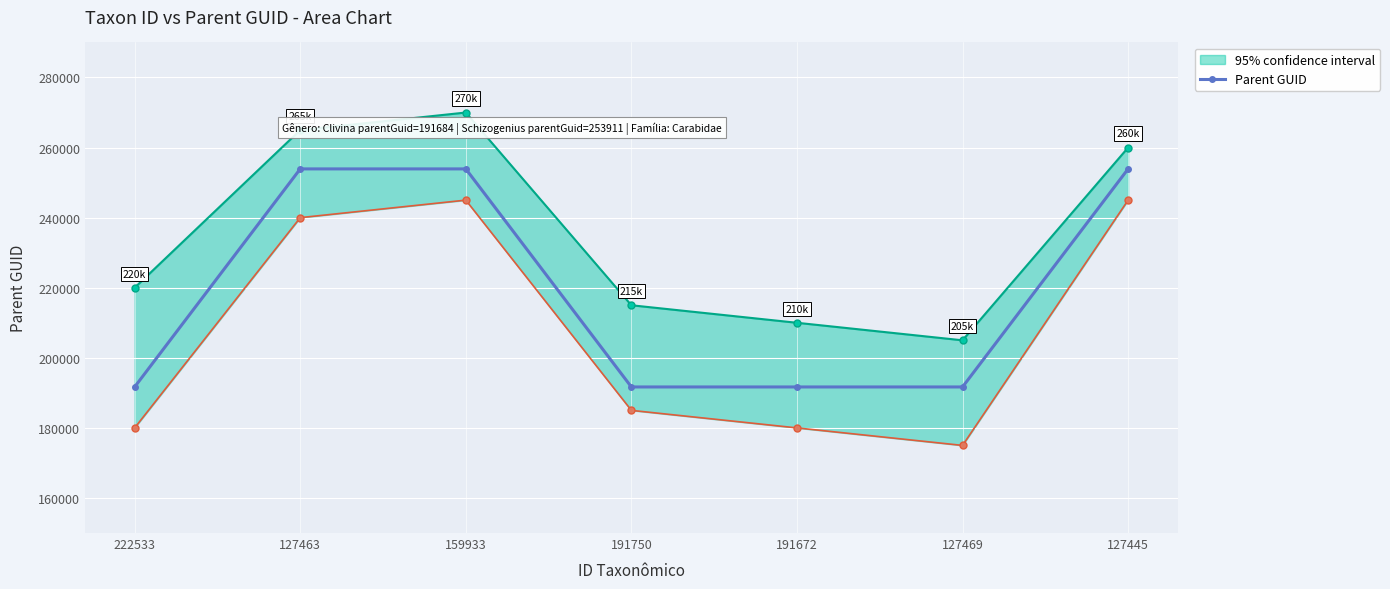

What is the minimum value shown in the chart?

191684